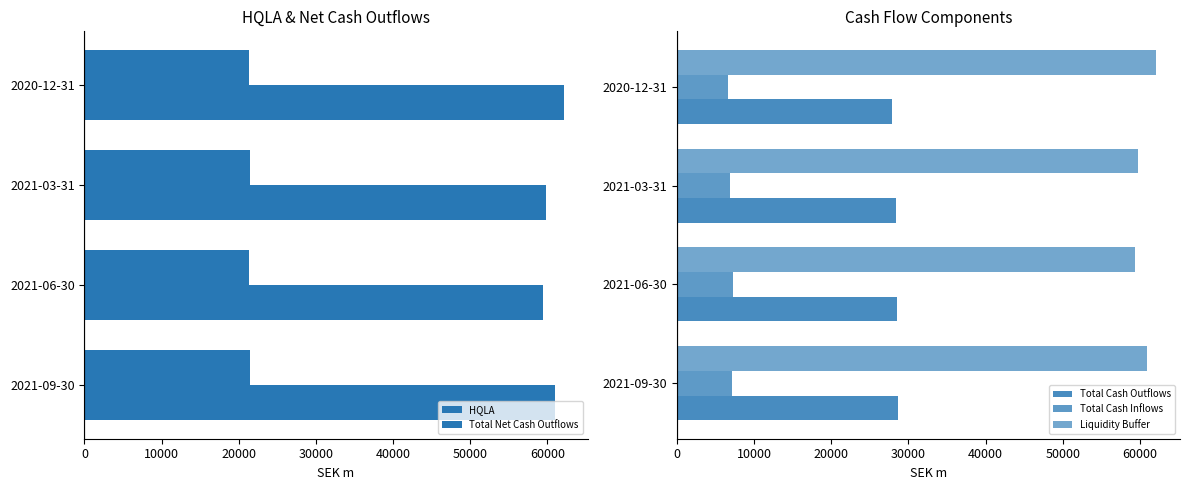

How many values in the Total Cash Inflows series are below 7155?

2